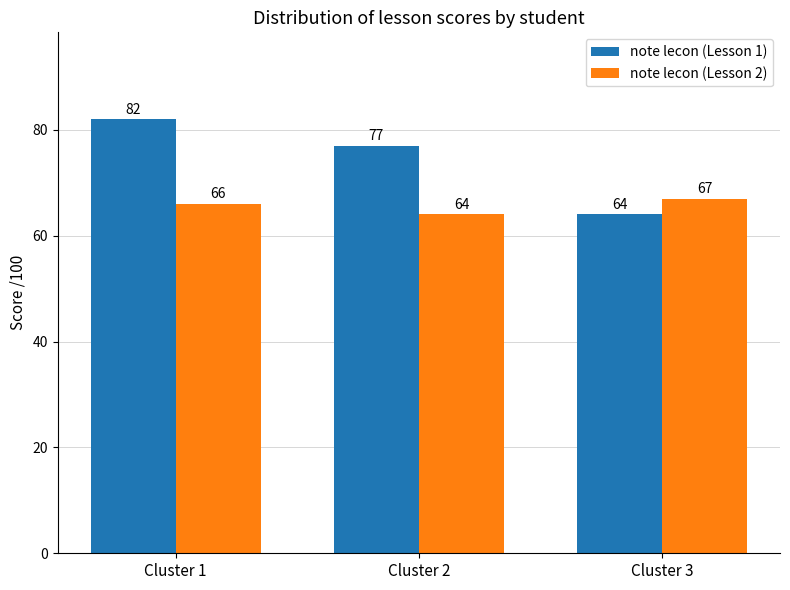

What is the value of the note lecon (Lesson 2) bar at the 1st from the left?

66